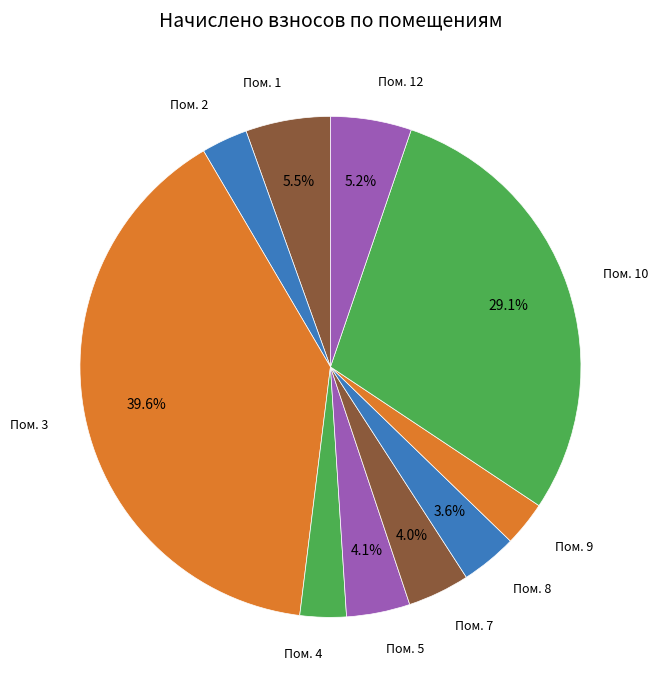

Which slice is the largest?

Пом. 3